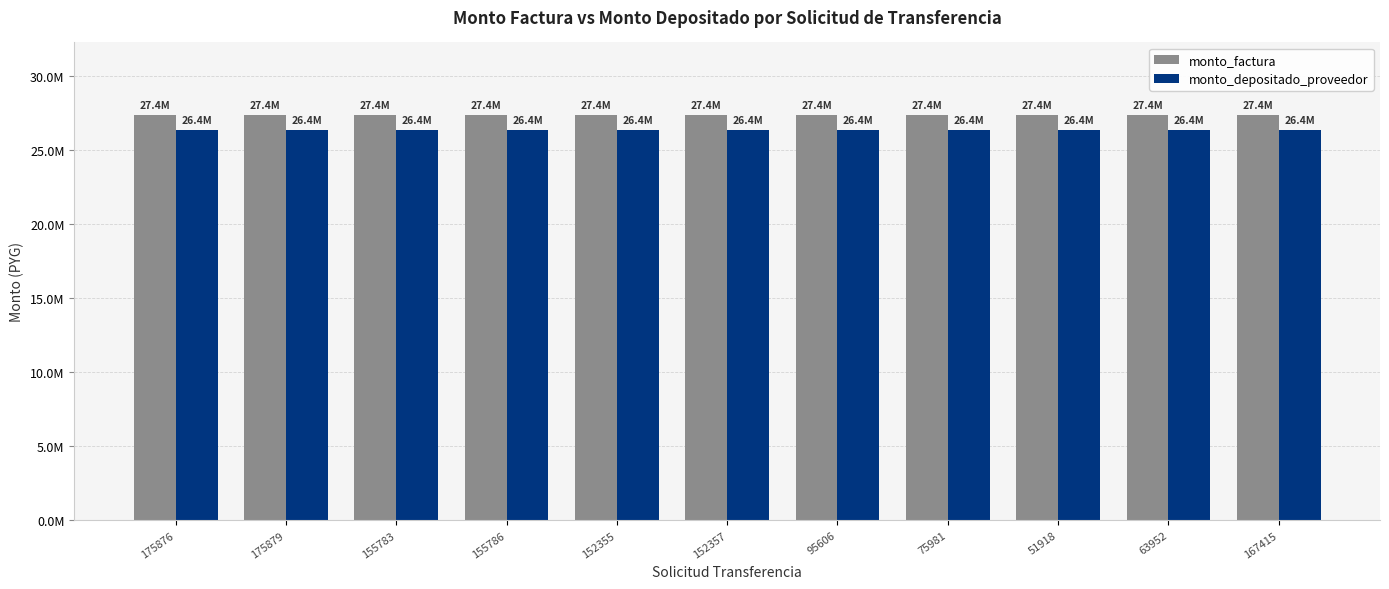

Where is monto_depositado_proveedor nearest to the value 26358856?

175876